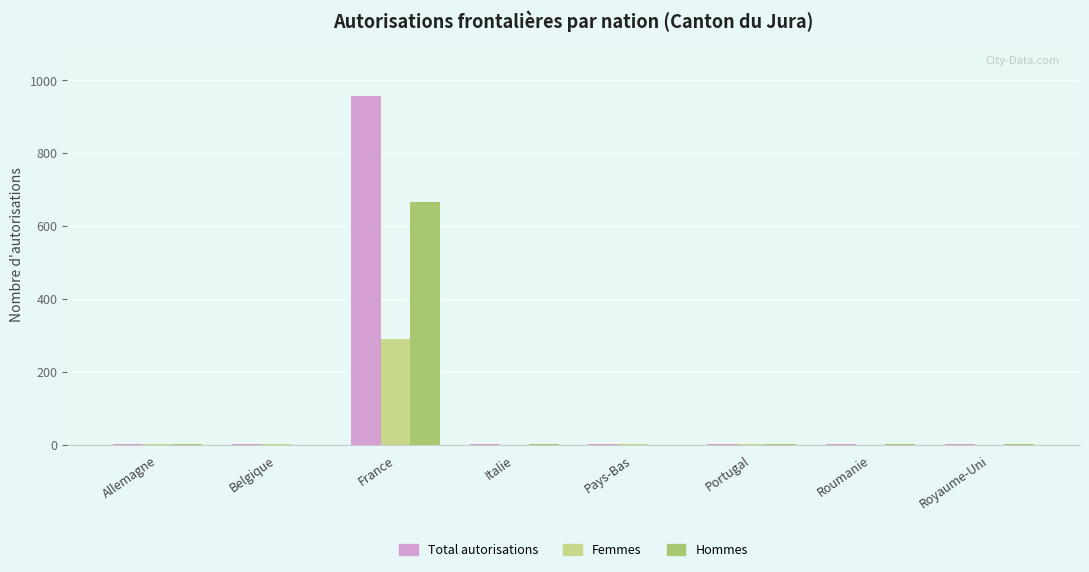

Are the bars grouped side by side (vs. stacked)?

Yes